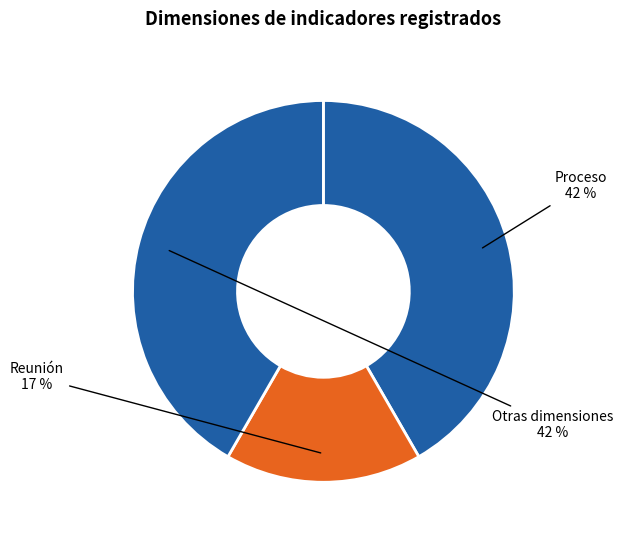

Do Reunión and Proceso together represent more than half of the pie?

Yes